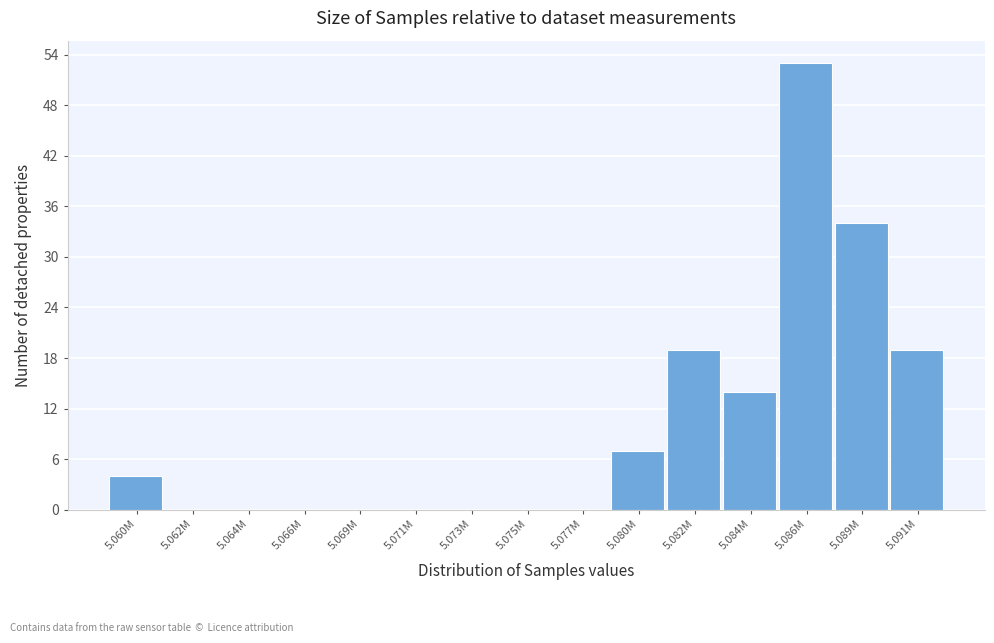

Reading left to right, list all the values displayed in this chart.

5.060M=4	5.062M=0	5.064M=0	5.066M=0	5.069M=0	5.071M=0	5.073M=0	5.075M=0	5.077M=0	5.080M=7	5.082M=19	5.084M=14	5.086M=53	5.089M=34	5.091M=19